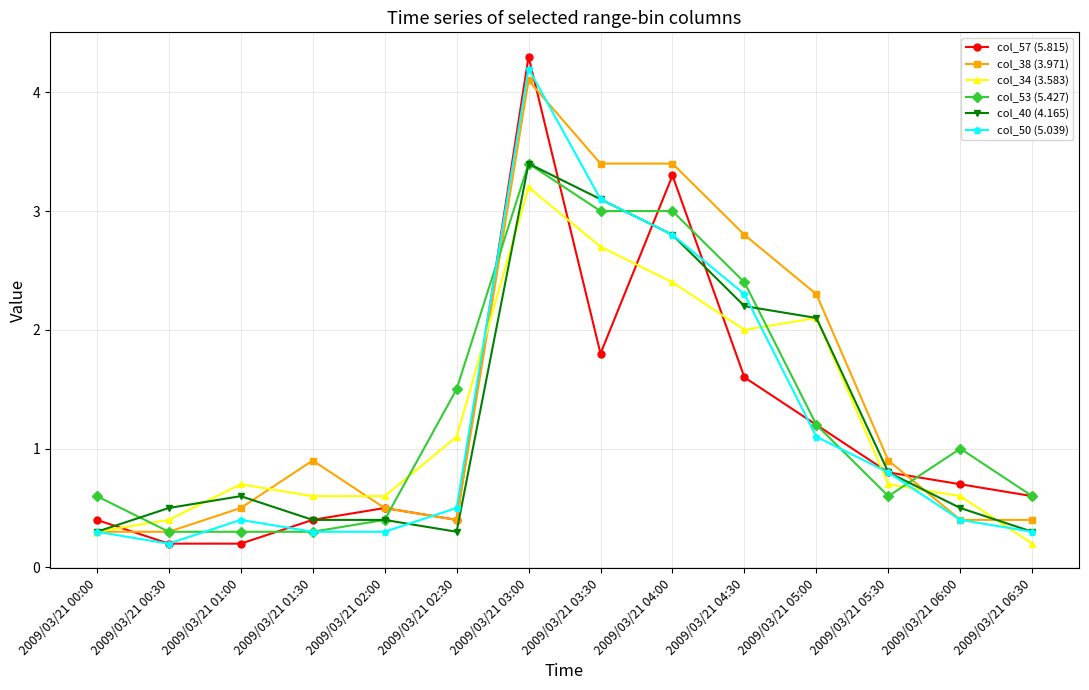

Reading left to right, extract all data points from this chart.

col_57 (5.815): 0.4	0.2	0.2	0.4	0.5	0.4	4.3	1.8	3.3	1.6	1.2	0.8	0.7	0.6
col_38 (3.971): 0.3	0.3	0.5	0.9	0.5	0.4	4.1	3.4	3.4	2.8	2.3	0.9	0.4	0.4
col_34 (3.583): 0.3	0.4	0.7	0.6	0.6	1.1	3.2	2.7	2.4	2.0	2.1	0.7	0.6	0.2
col_53 (5.427): 0.6	0.3	0.3	0.3	0.4	1.5	3.4	3.0	3.0	2.4	1.2	0.6	1.0	0.6
col_40 (4.165): 0.3	0.5	0.6	0.4	0.4	0.3	3.4	3.1	2.8	2.2	2.1	0.8	0.5	0.3
col_50 (5.039): 0.3	0.2	0.4	0.3	0.3	0.5	4.2	3.1	2.8	2.3	1.1	0.8	0.4	0.3